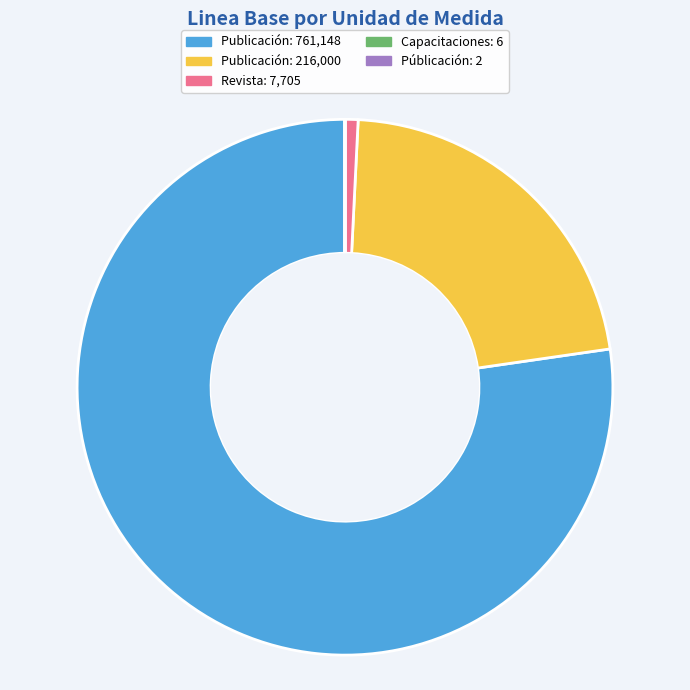

Does any single category account for the majority?

Yes